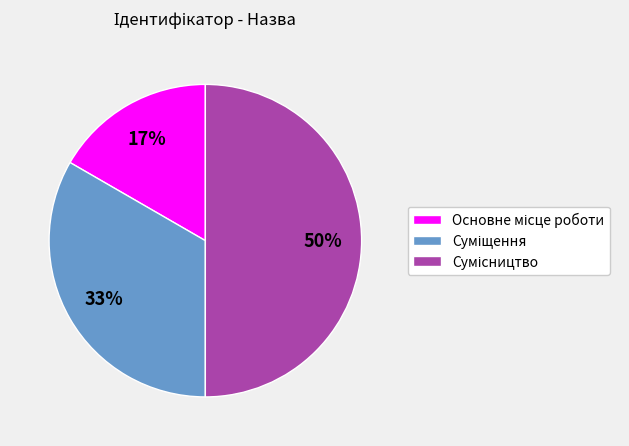

To the nearest percent, what is the average slice percentage?

33%